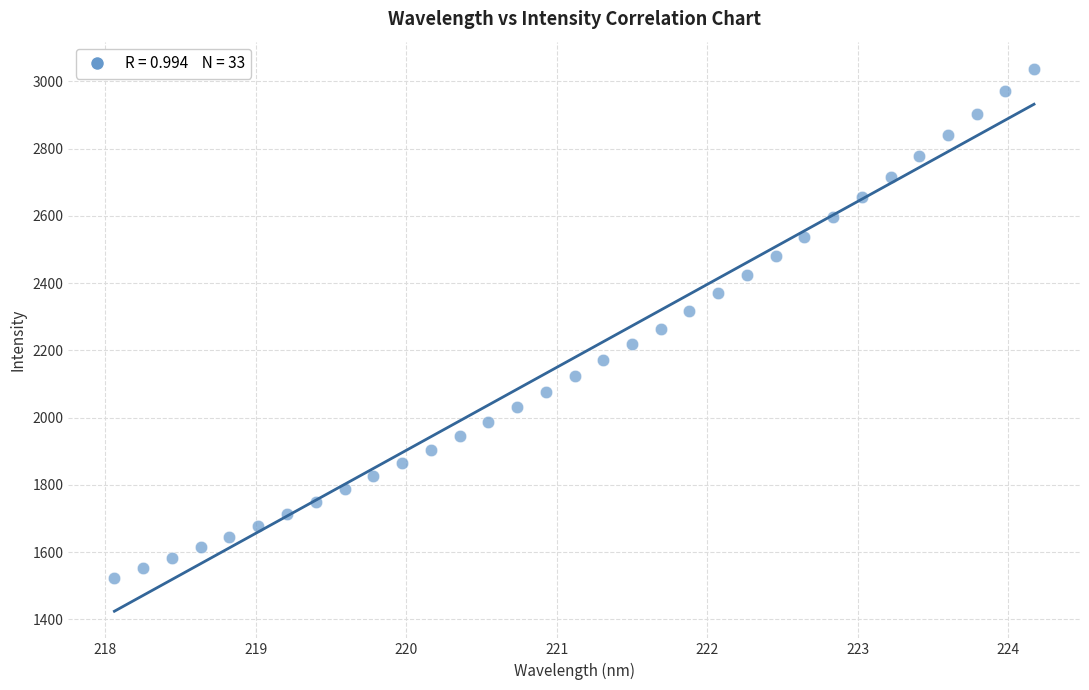

What is the range of Y values (max minus min)?

1514.1